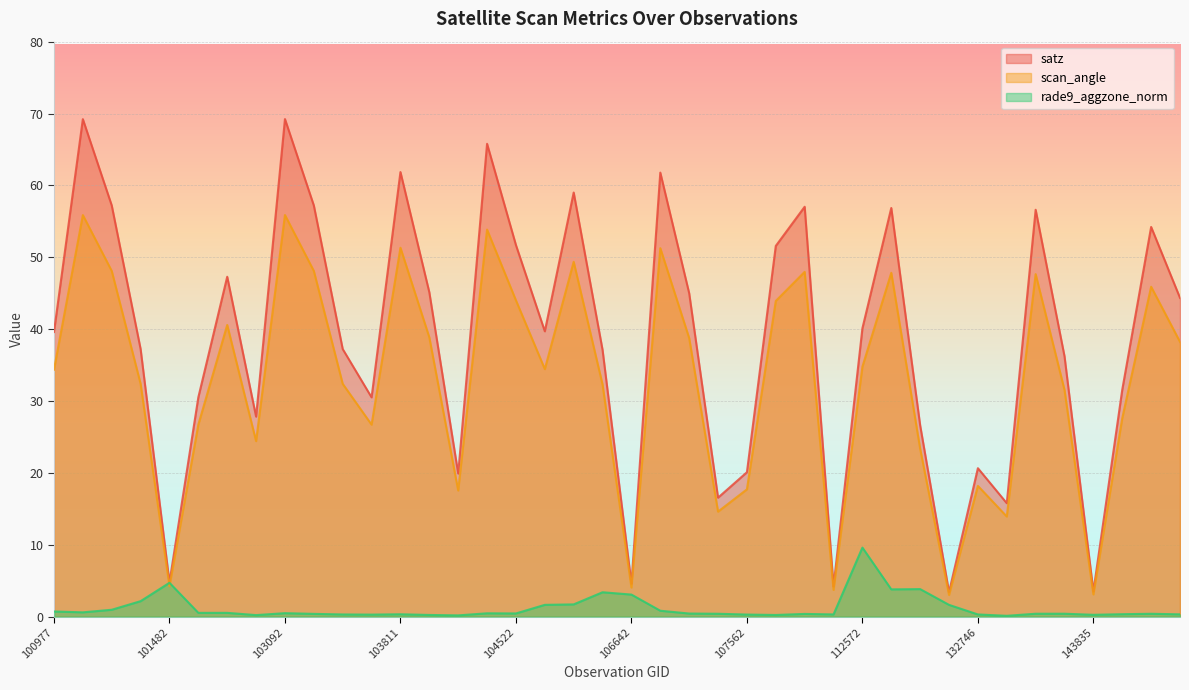

The satz series shows 14.4 at 108974. True or false?

False